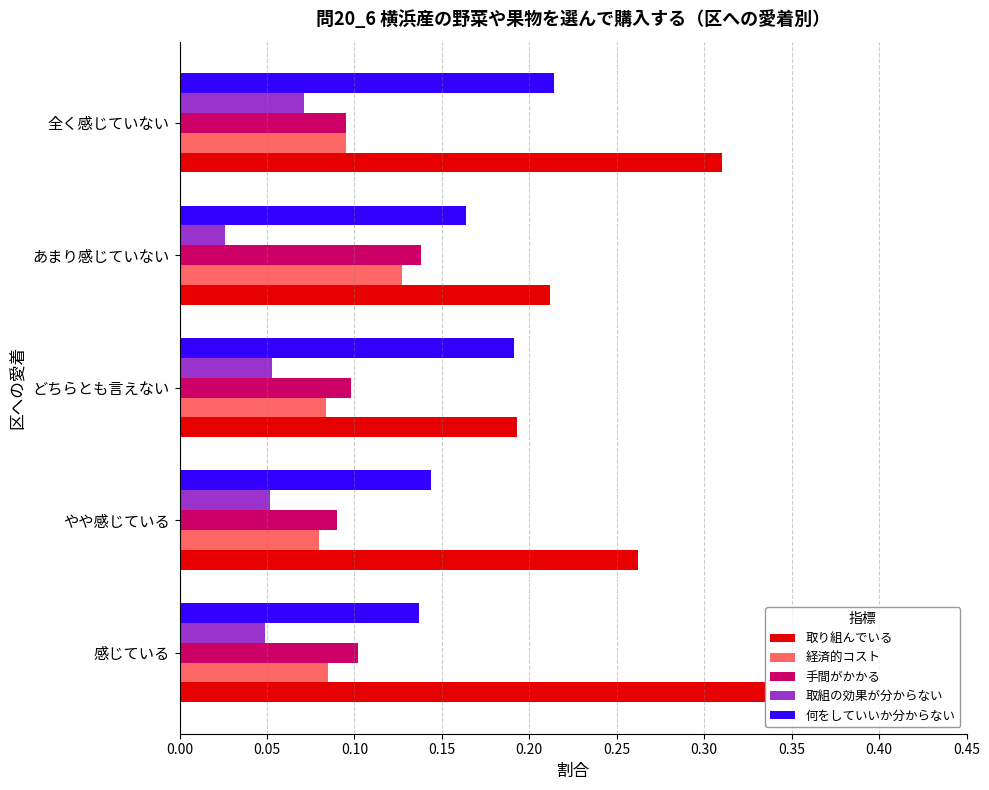

The 手間がかかる series shows 0.1 at やや感じている. True or false?

True